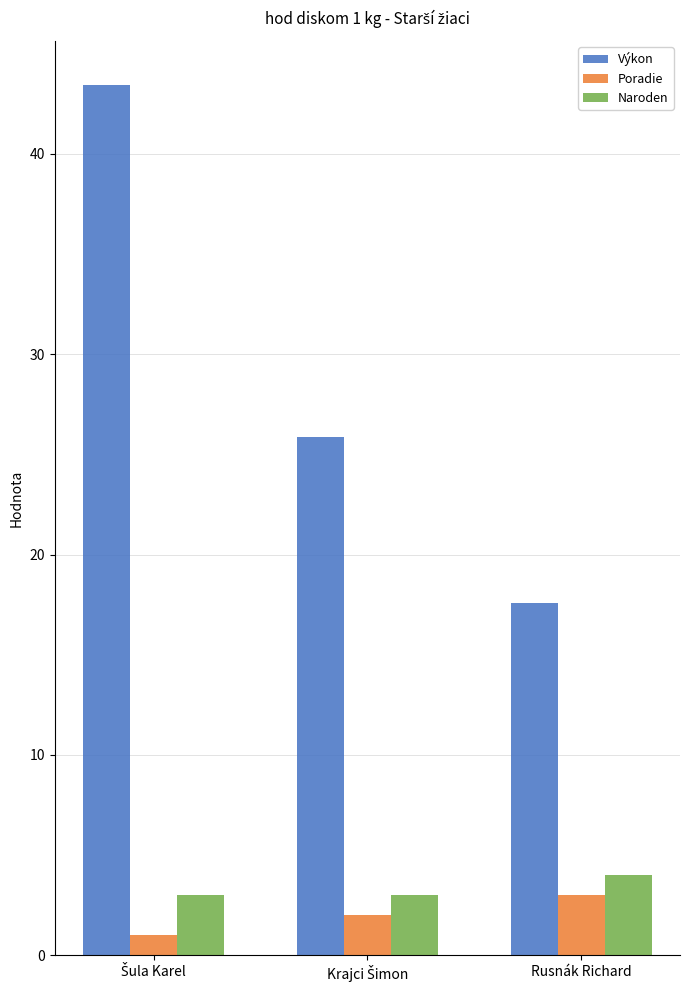

What is the average value of the Výkon series?

29.0